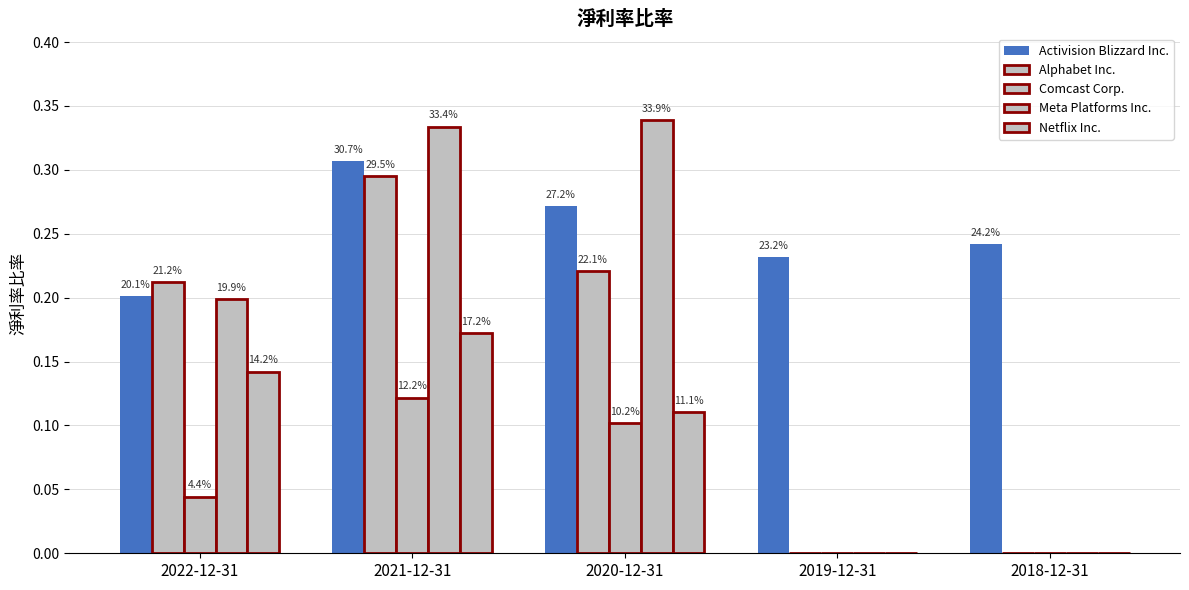

Which series has the largest range (max minus min)?

Meta Platforms Inc.